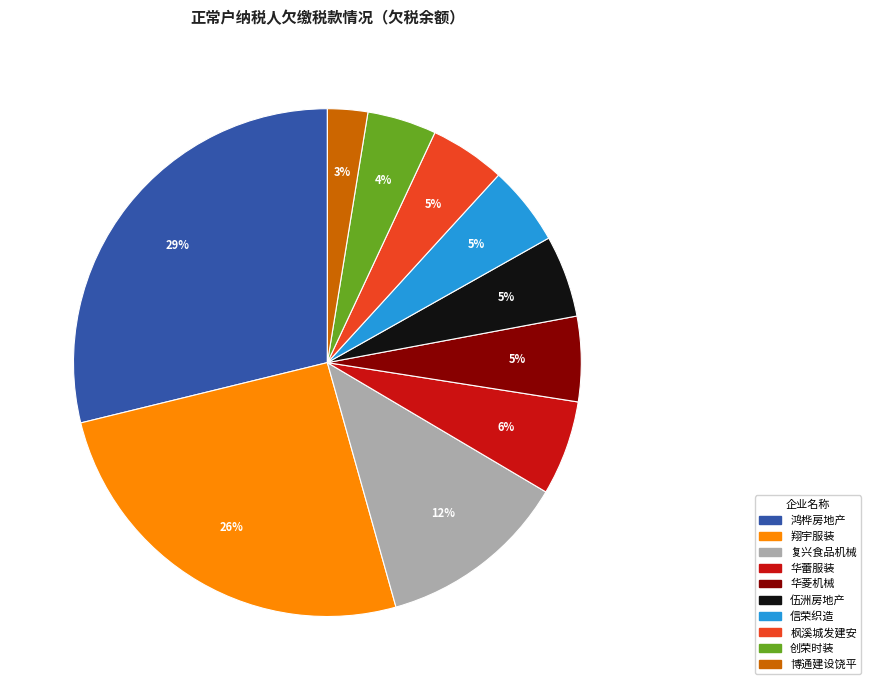

Which category has the smallest portion of the pie?

博通建设饶平